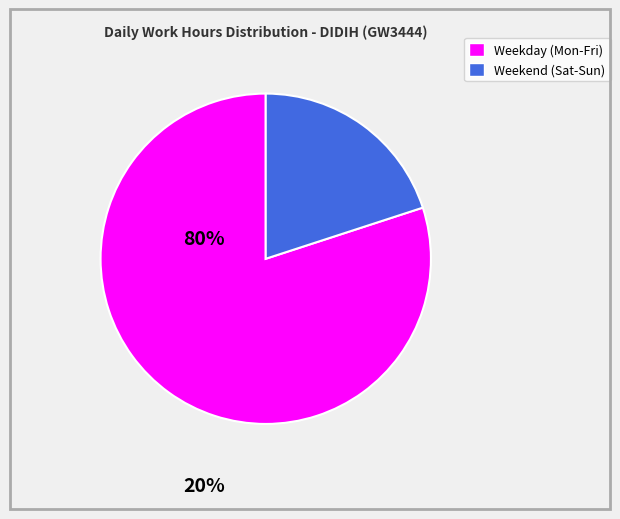

Does any single category account for the majority?

Yes